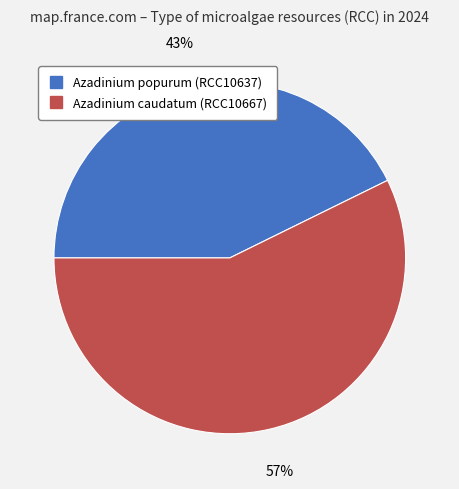

To the nearest percent, what is the combined percentage of Azadinium caudatum (RCC10667) and Azadinium popurum (RCC10637)?

100%